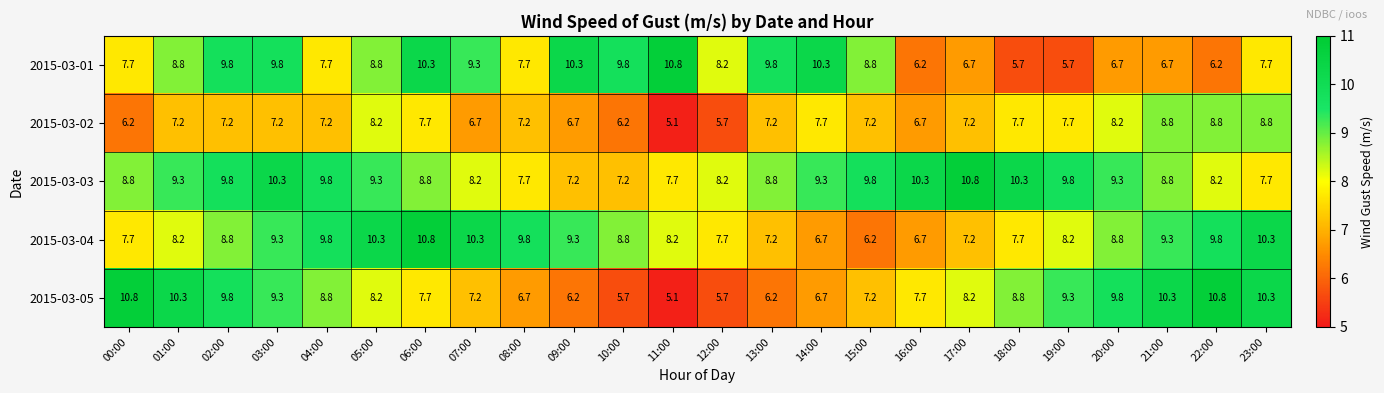

Which category has the highest value in the 2015-03-03 series?

17:00